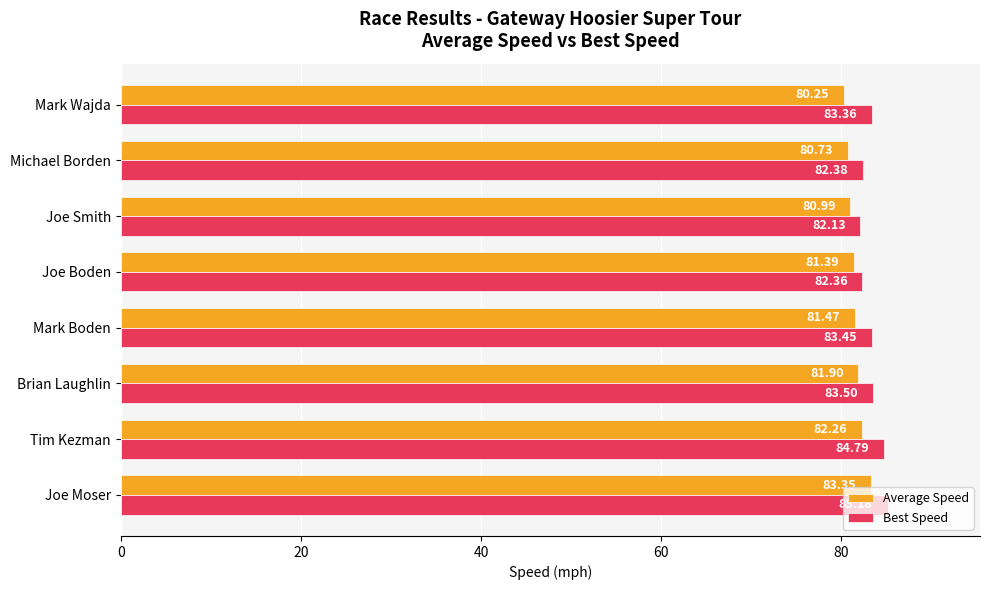

What is the greatest value displayed?

85.2